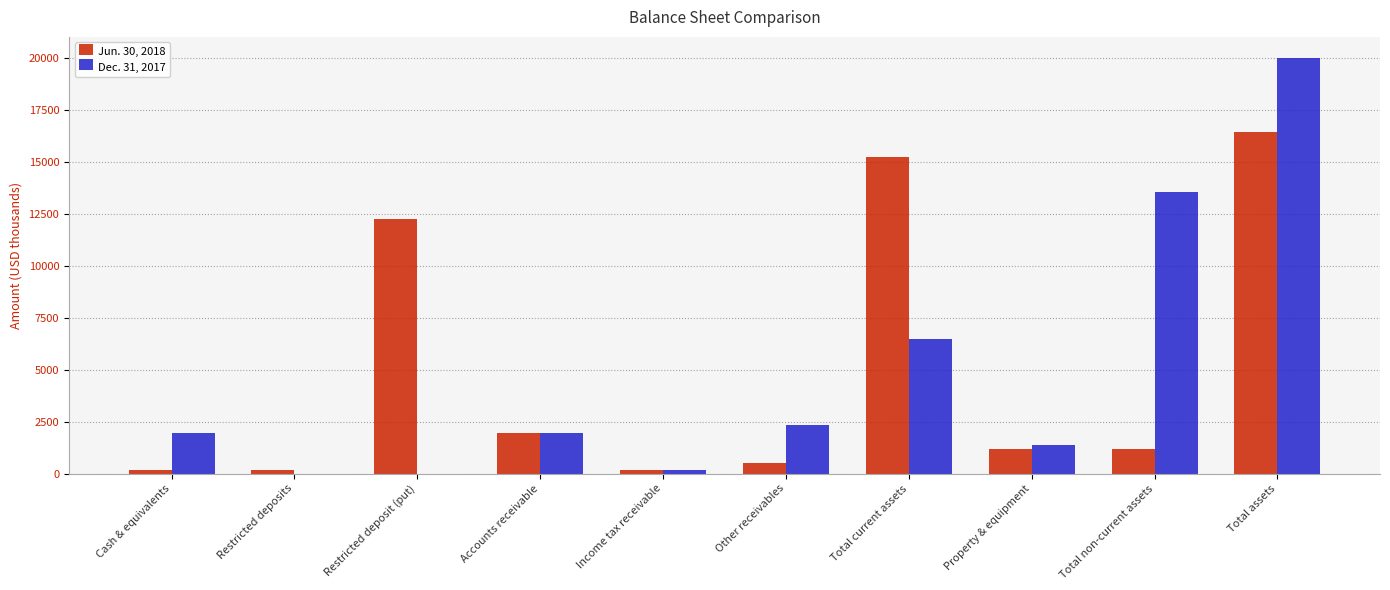

Between Other receivables and Total assets, which series saw the biggest shift?

Dec. 31, 2017